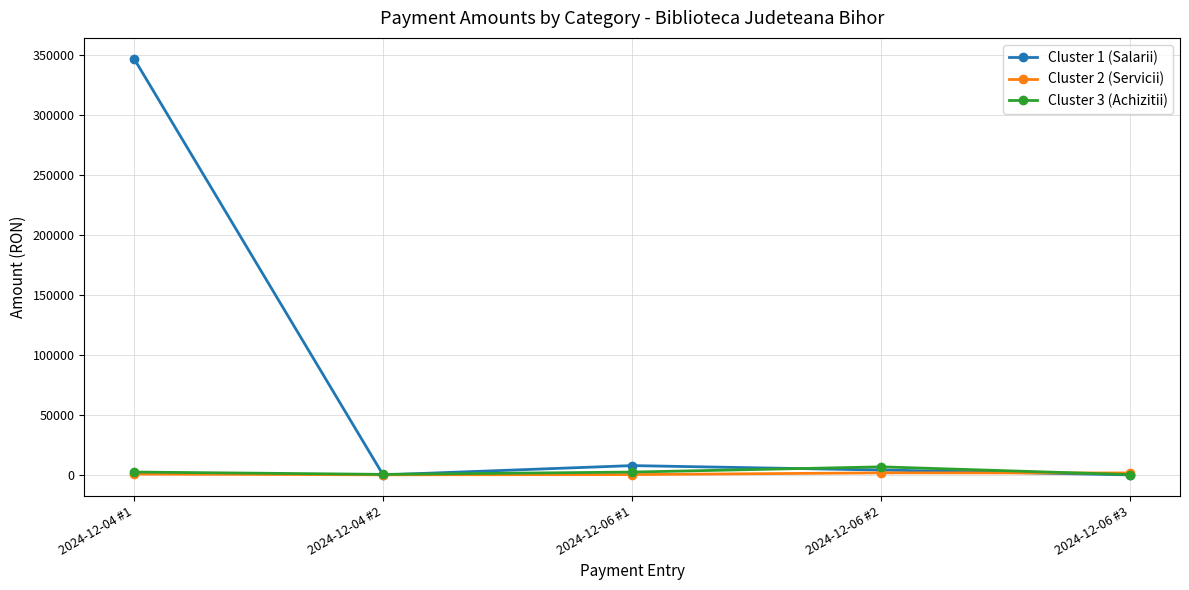

How many data points in Cluster 2 (Servicii) are above 694?

3